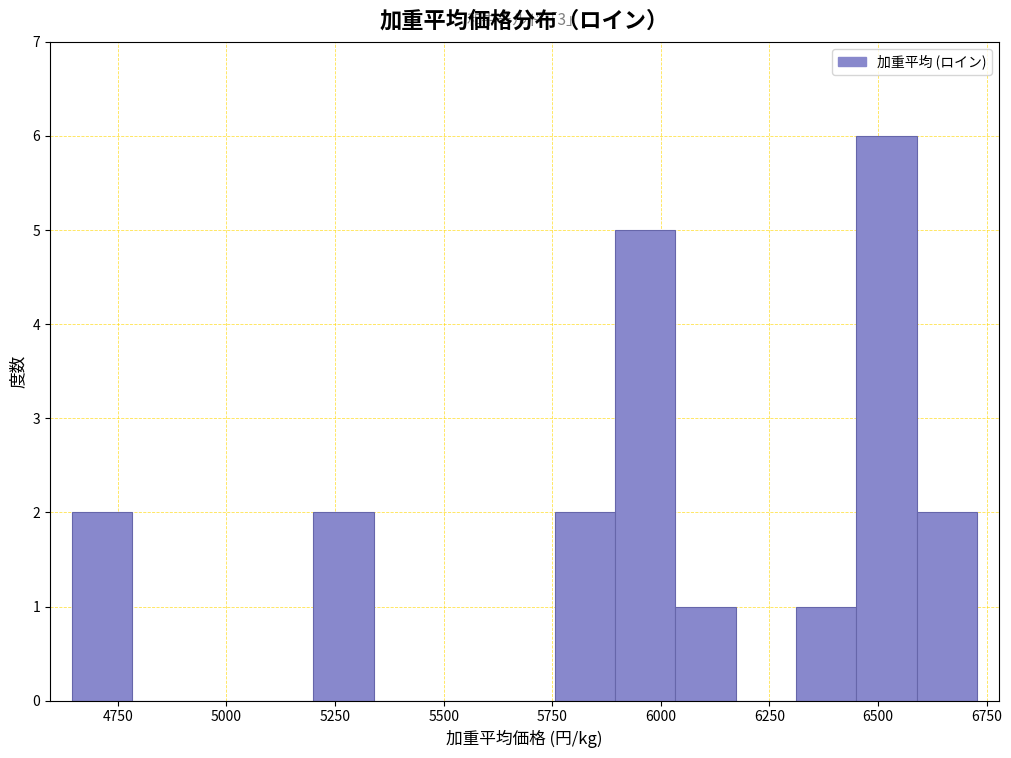

Read against the x-axis, roughly where is the centre of the tallest bar?

6500